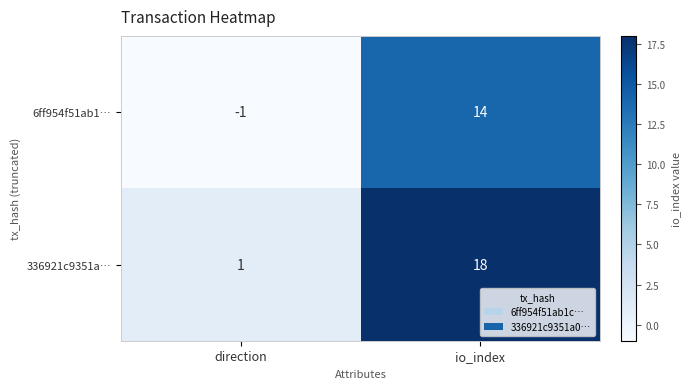

Between direction and io_index, which series saw the biggest shift?

336921c9351a…